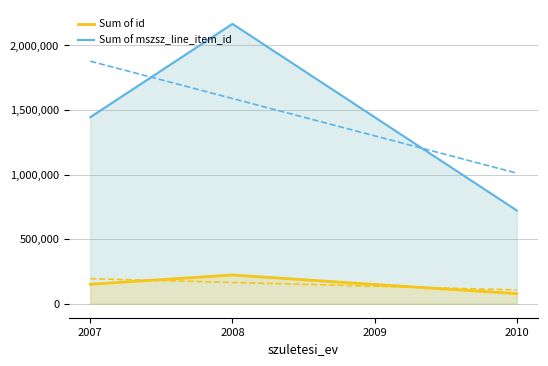

What value does the Sum of id series have at 2009?

149119